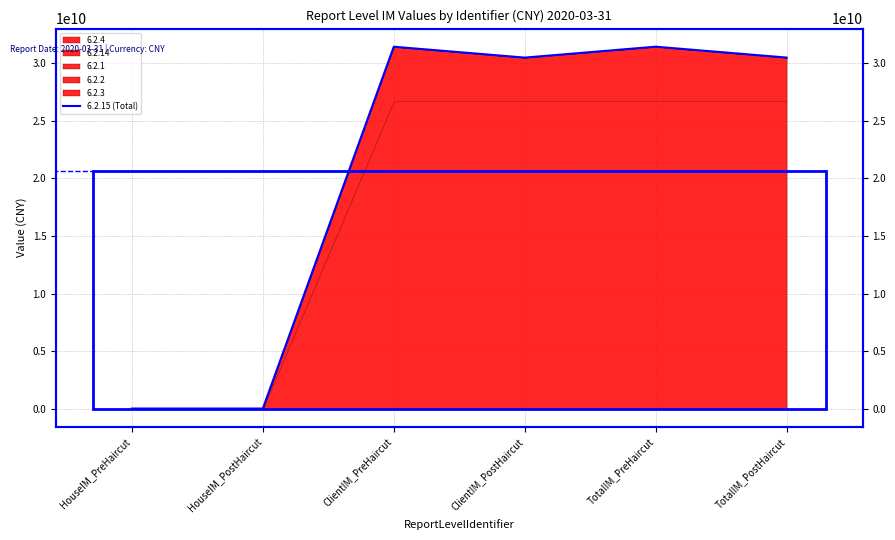

Which label corresponds to the largest value in the chart?

TotalIM_PreHaircut